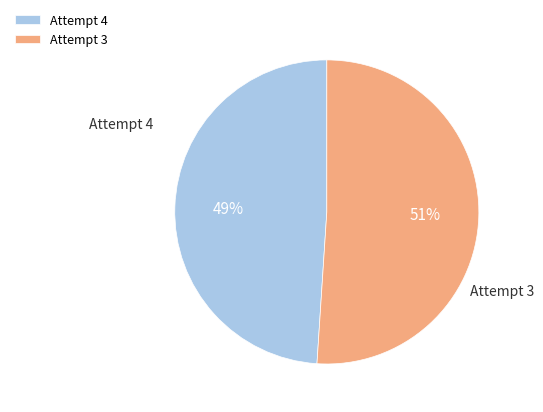

What percentage is the Attempt 4 slice, to the nearest percent?

49%